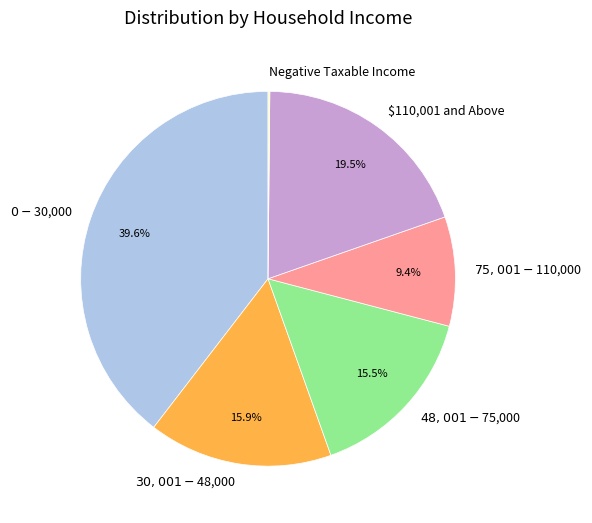

Does any single category account for the majority?

No